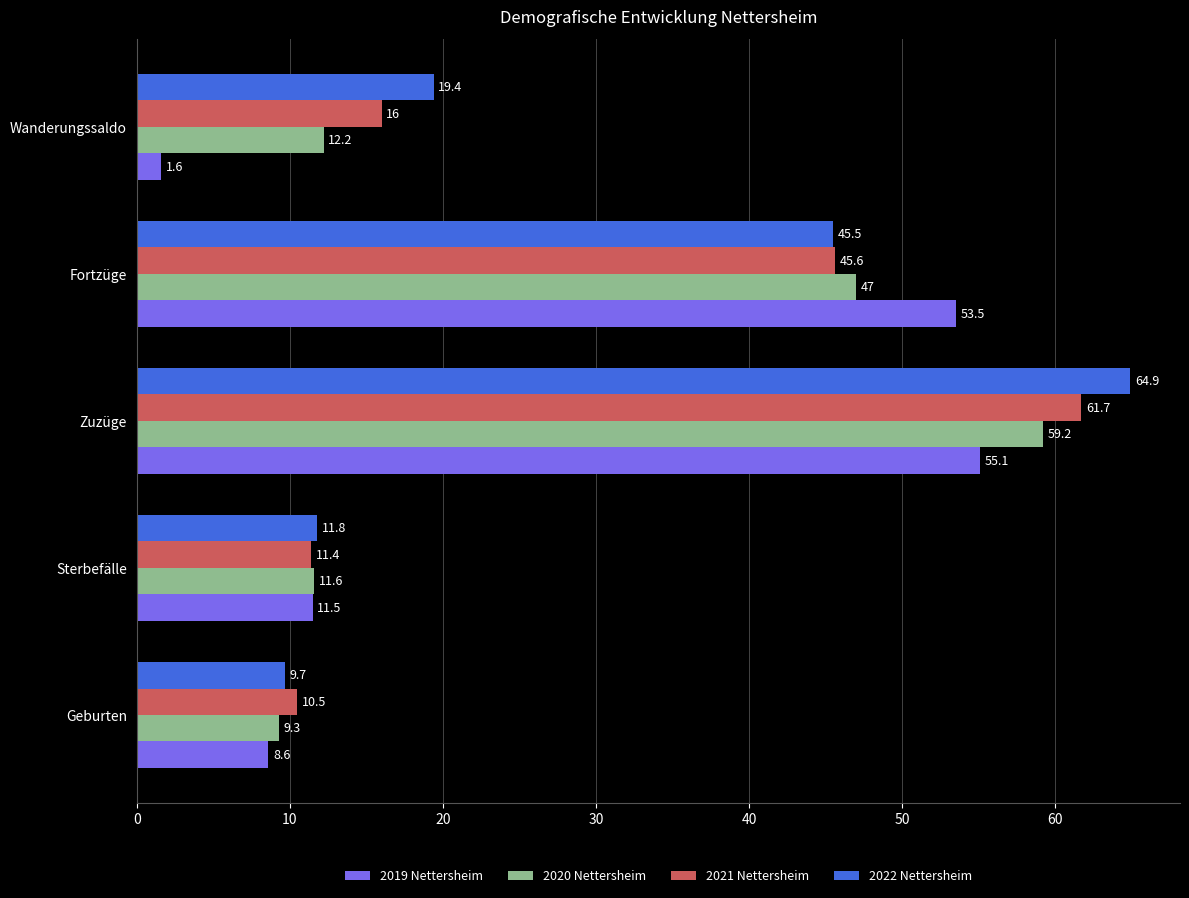

What is the difference between the 2022 Nettersheim values at Geburten and Wanderungssaldo?

9.7